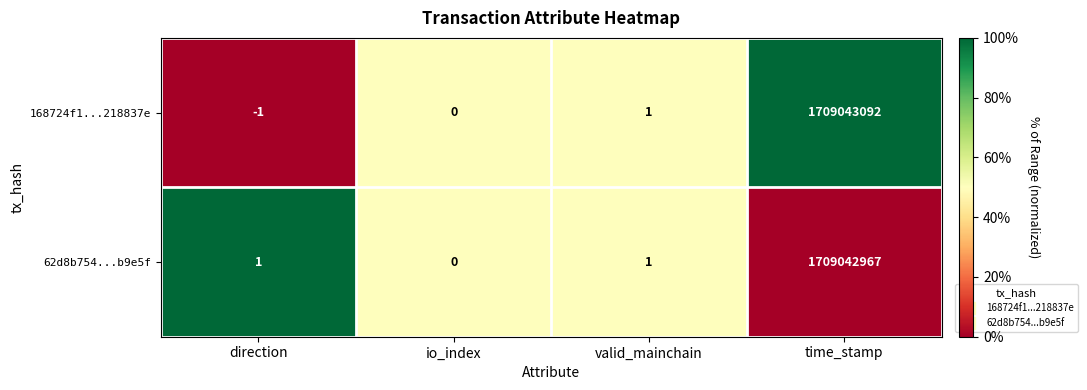

Which series has the largest total across all categories?

168724f1...218837e